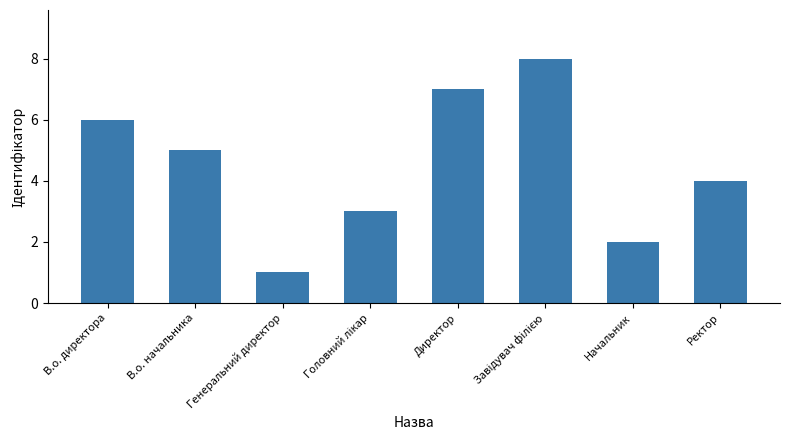

Where is the data nearest to the value 4?

Ректор